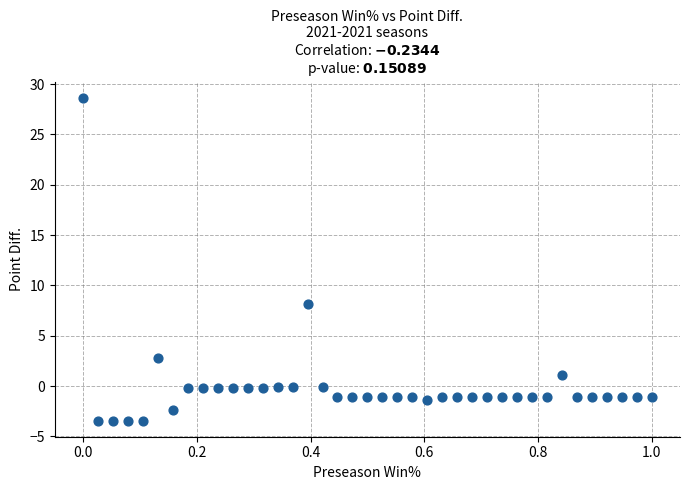

What is the range of X values (max minus min)?

1.0